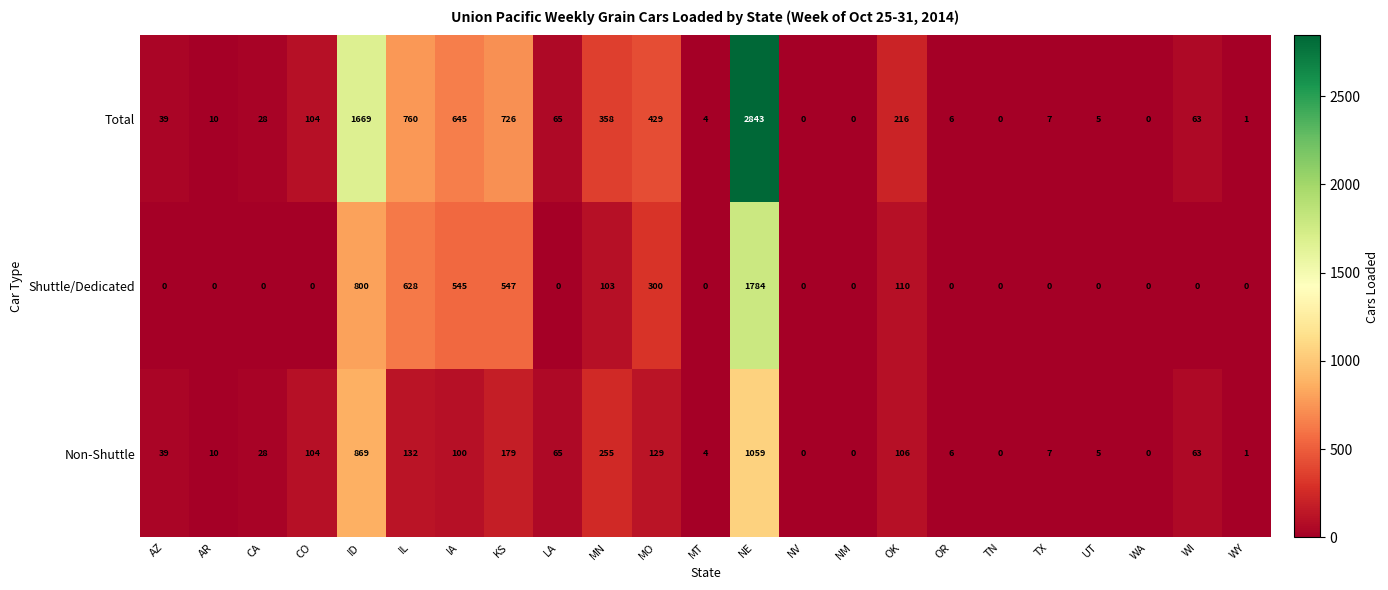

What is the difference between the second highest and minimum values in the Total series?

1669